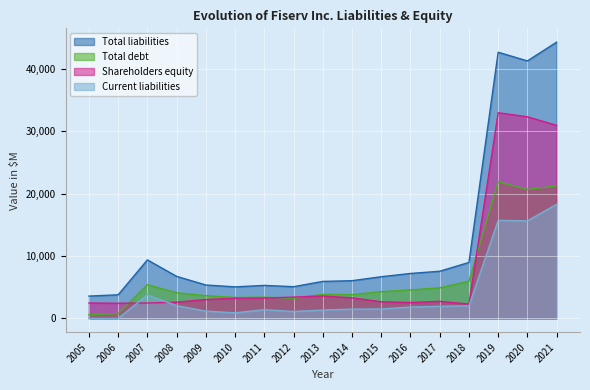

Is it true that Current liabilities equals 1428 at 2010?

False